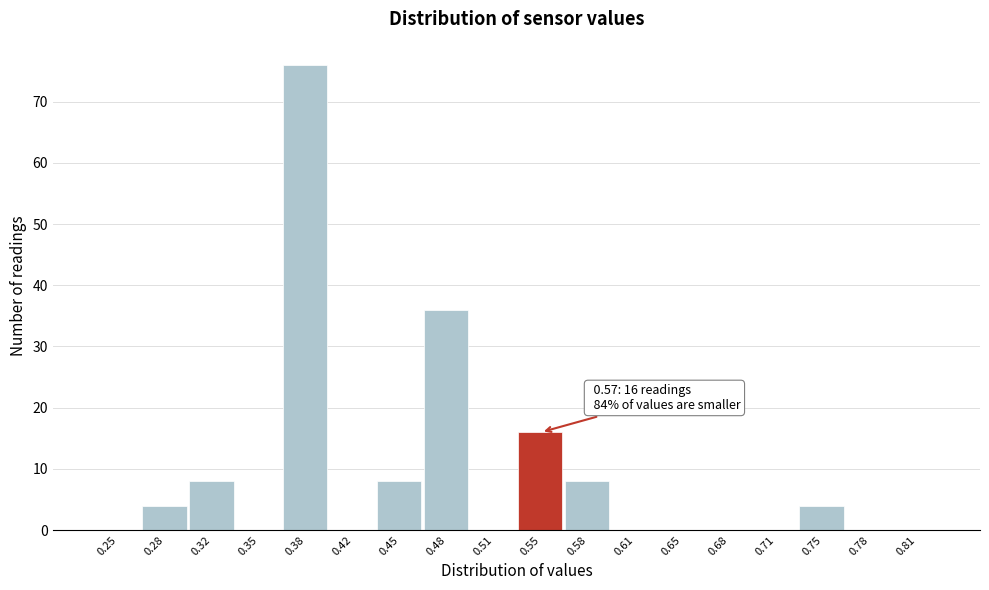

Reading left to right, list all the values displayed in this chart.

0.25=0	0.28=4	0.32=8	0.35=0	0.38=76	0.42=0	0.45=8	0.48=36	0.51=0	0.55=16	0.58=8	0.61=0	0.65=0	0.68=0	0.71=0	0.75=4	0.78=0	0.81=0